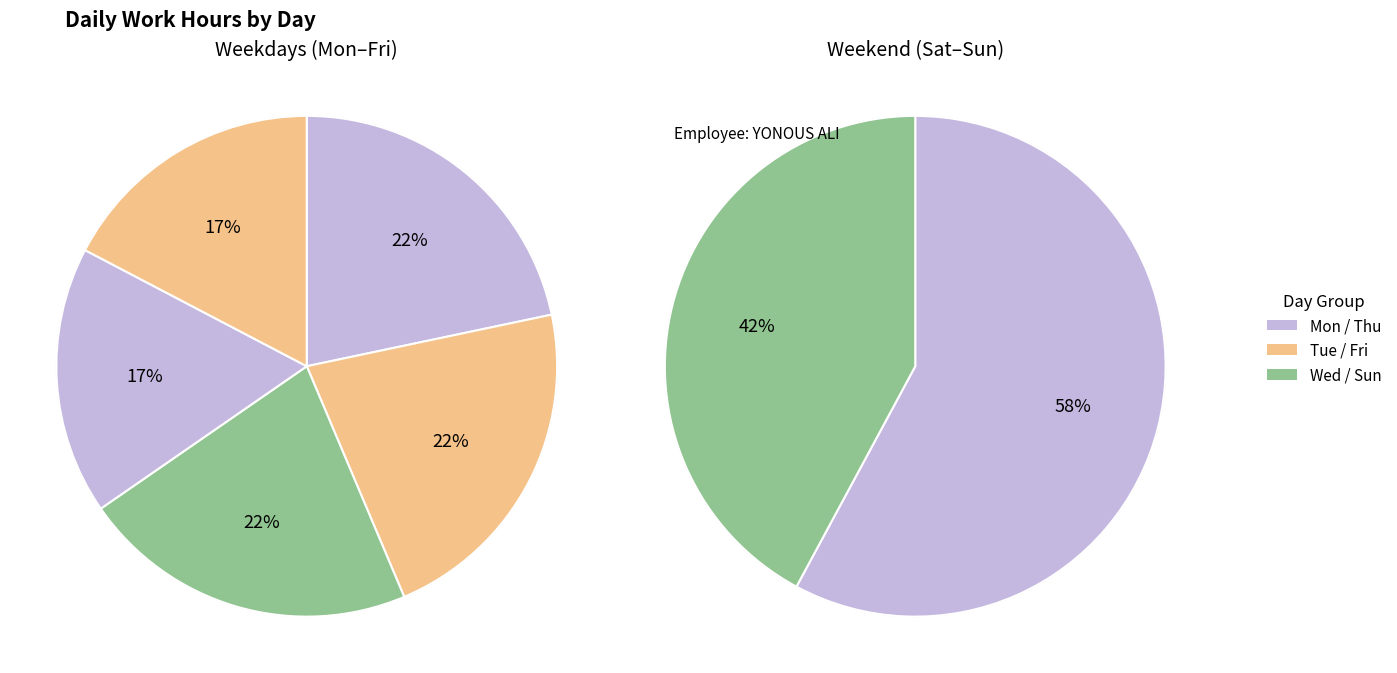

How many segments does this pie chart have?

7